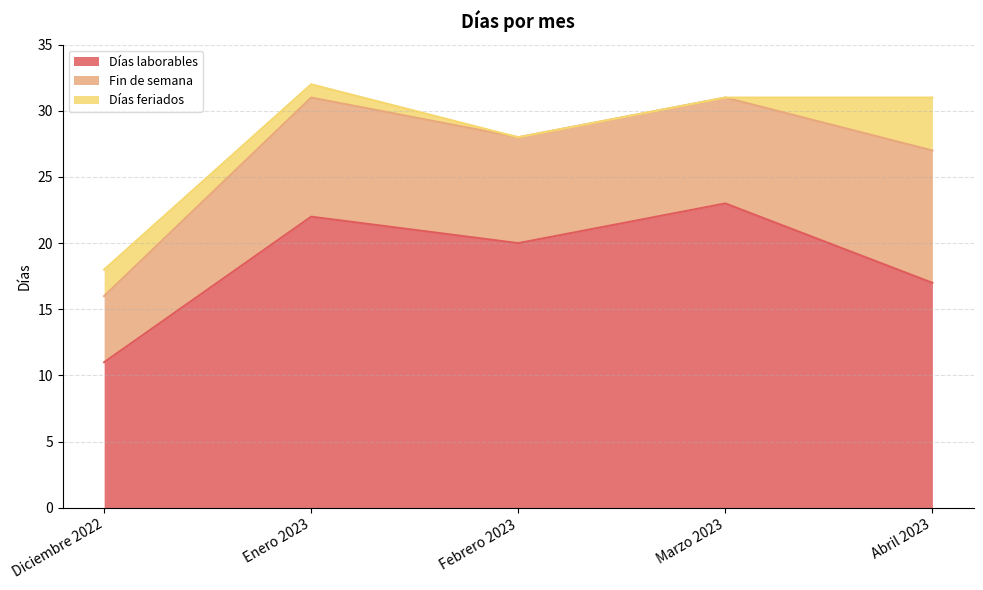

Reading left to right, transcribe all the data shown in this chart.

Días laborables: 11	22	20	23	17
Fin de semana: 5	9	8	8	10
Días feriados: 2	1	0	0	4